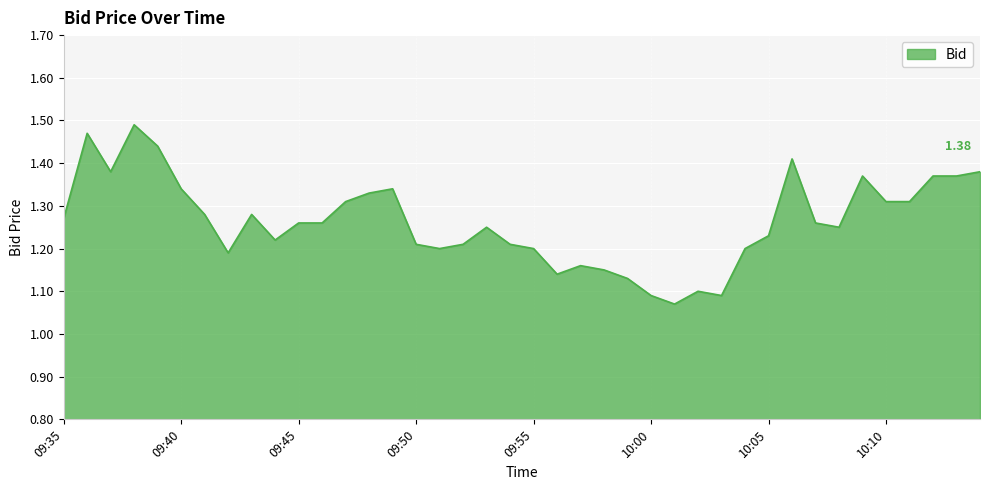

What is the difference between the maximum and minimum values?

0.4